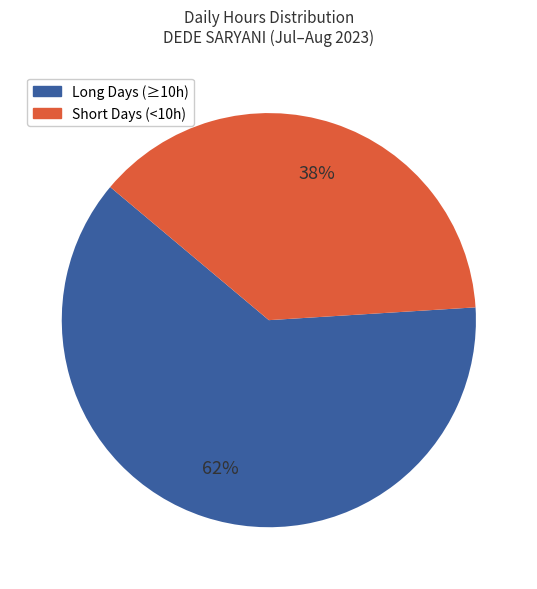

How many segments does this pie chart have?

2